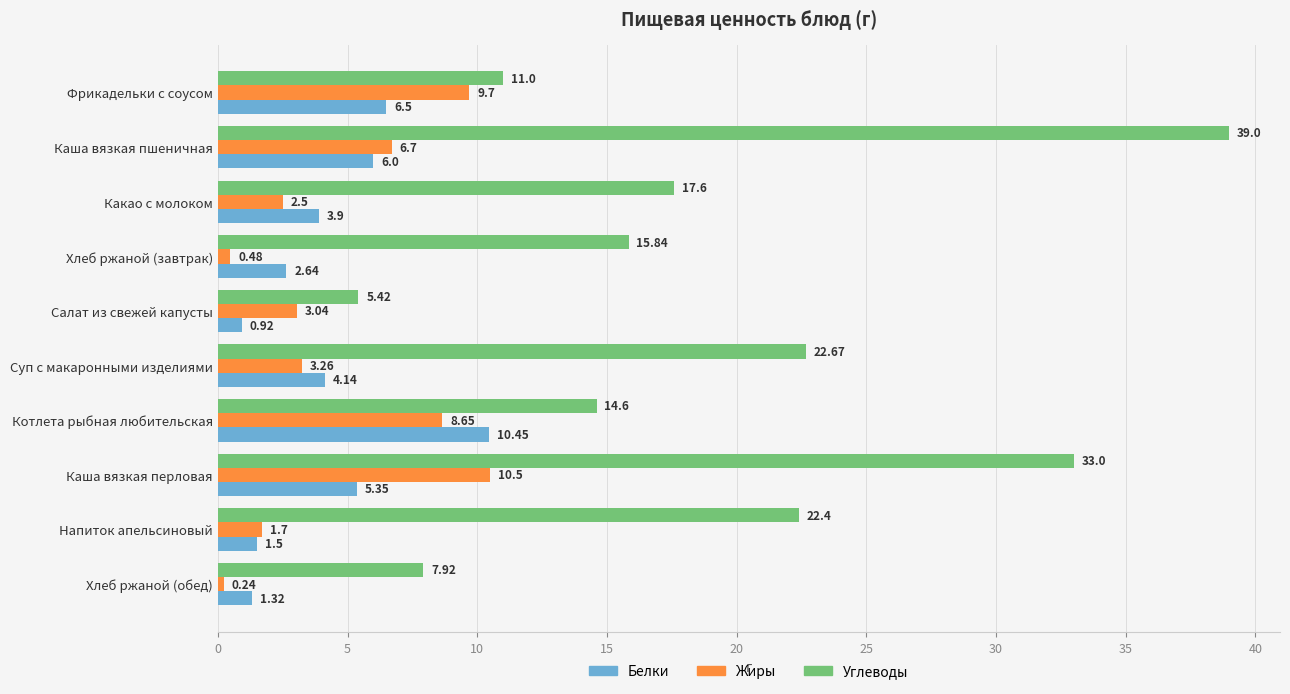

What are all the series names shown in the legend?

Белки, Жиры, Углеводы